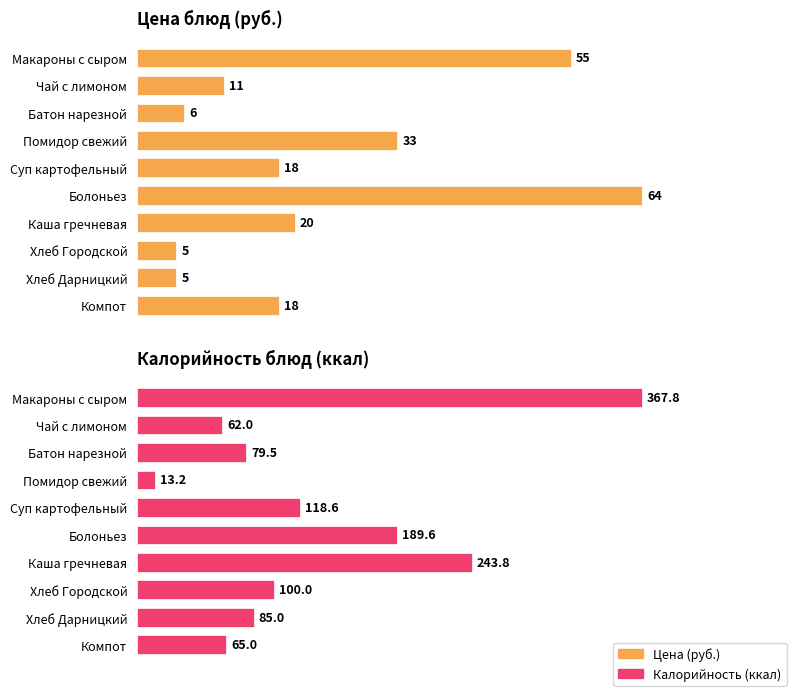

Is it true that Калорийность equals 206.1 at Макароны с сыром?

False